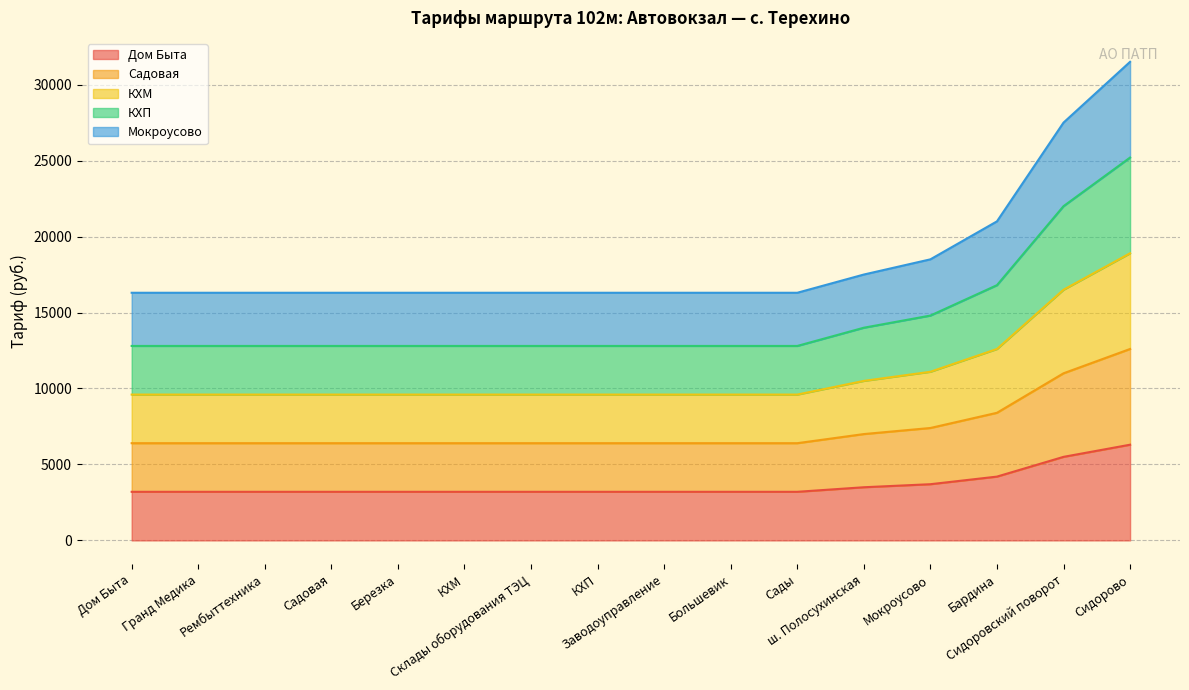

What is the label of the 16th point from the right?

Дом Быта